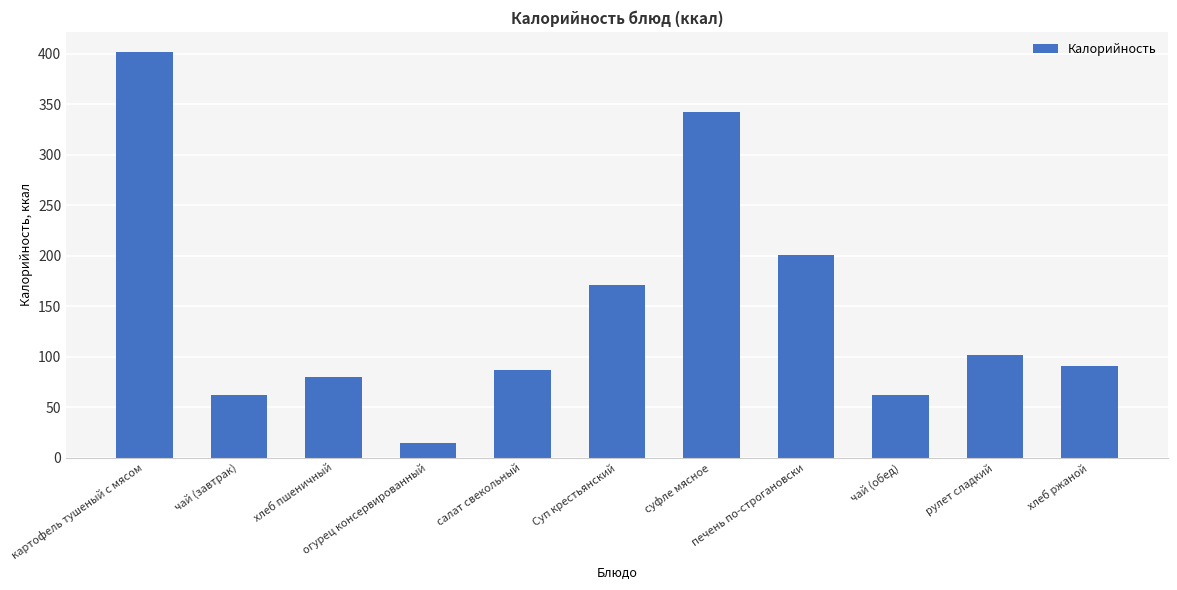

What is the sum of the values at хлеб пшеничный and огурец консервированный?

95.0